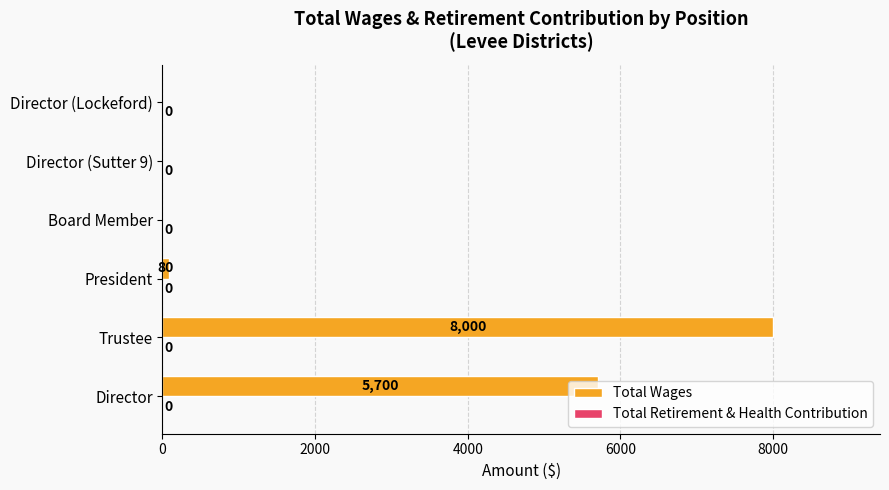

What is the change in value from Trustee to Director (Sutter 9)?

-8000